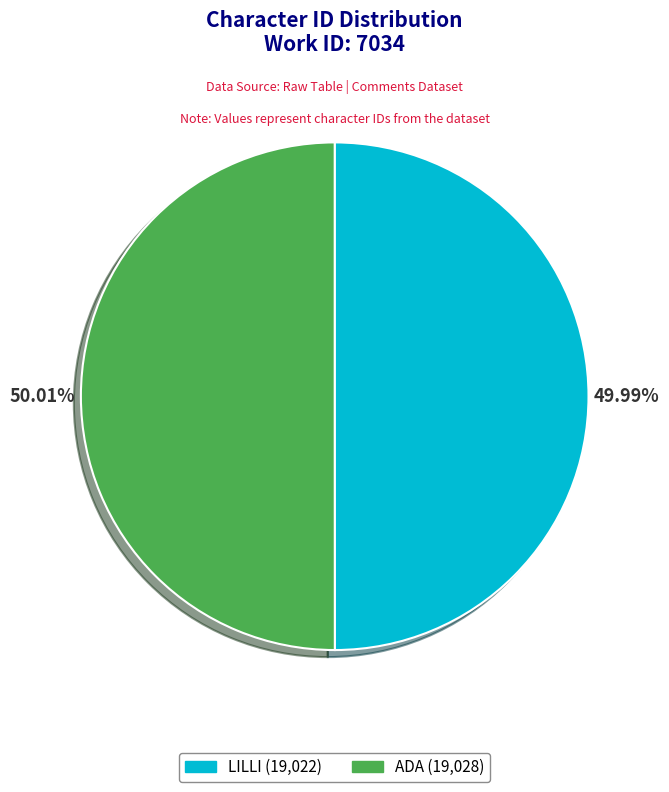

Is there a majority slice in this chart?

Yes